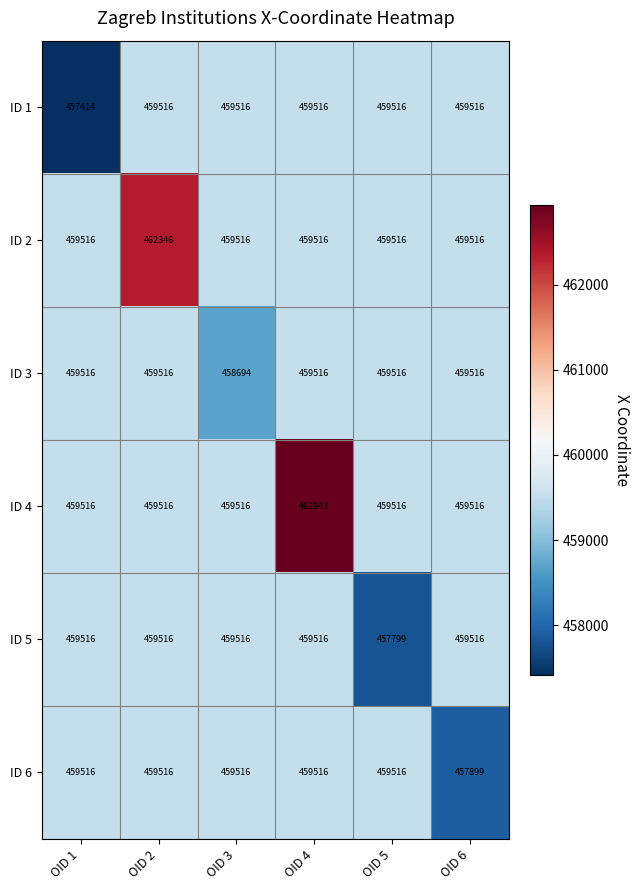

Which series changed the most between OID 1 and OID 6?

ID 1